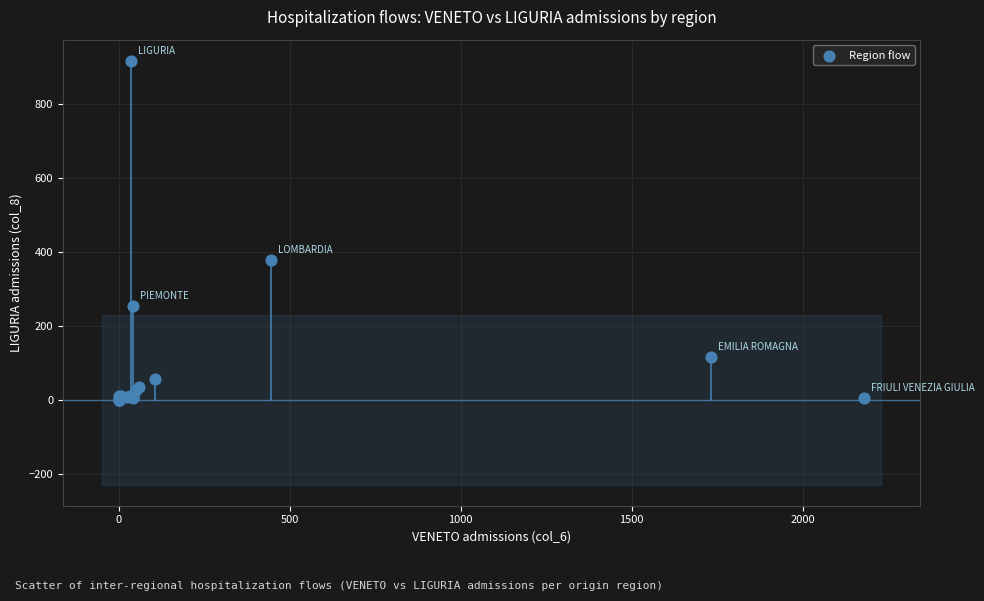

What Y value in the scatter plot is closest to 459?

378